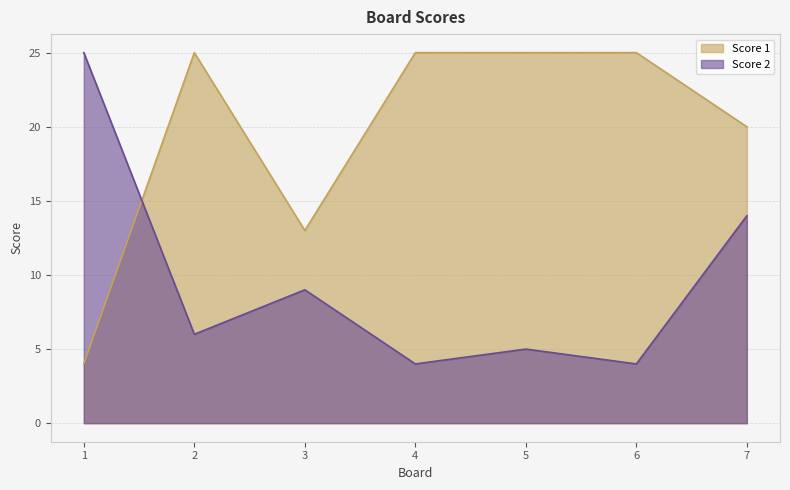

At which category is the sum across all series the highest?

7